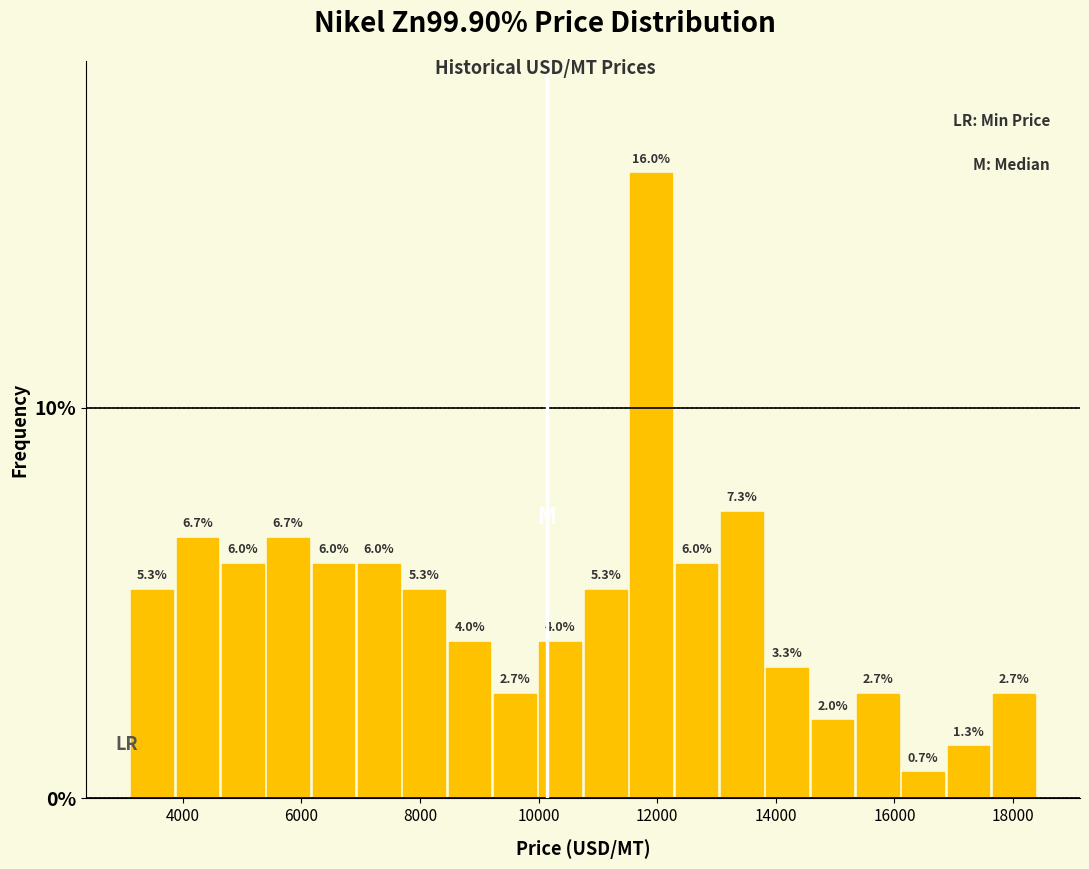

Read against the x-axis, roughly where is the centre of the tallest bar?

11800